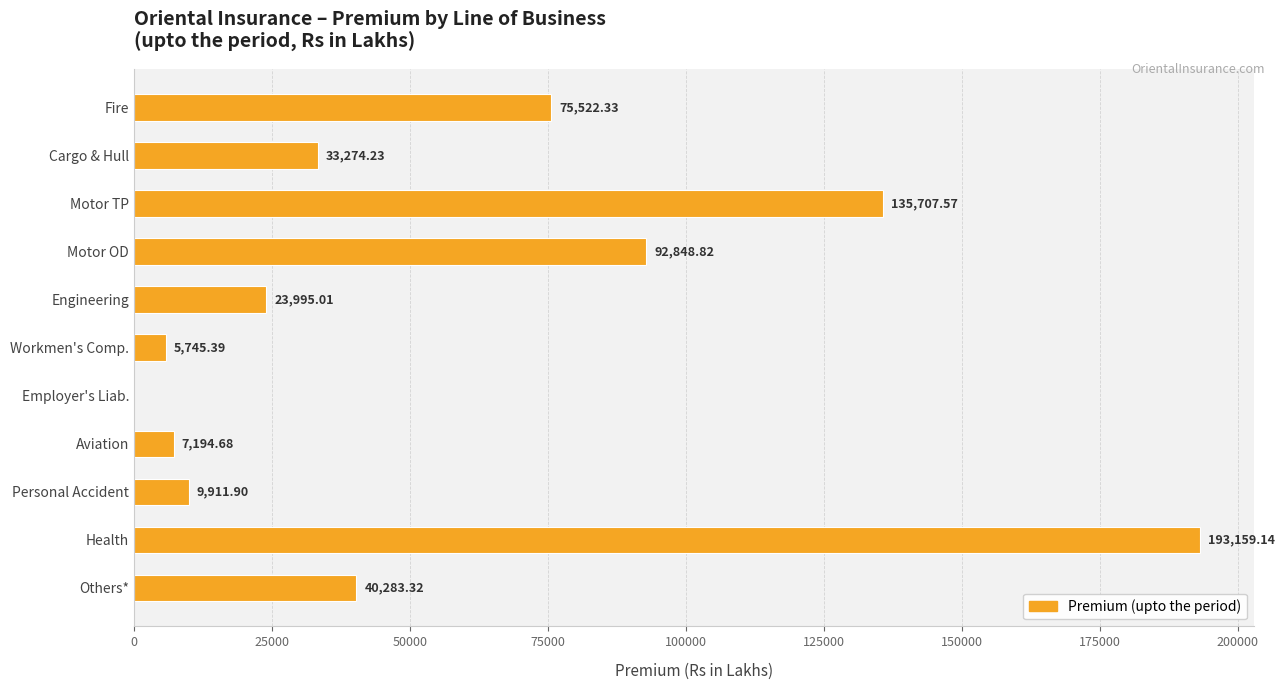

Count the number of values greater than 33274.

6